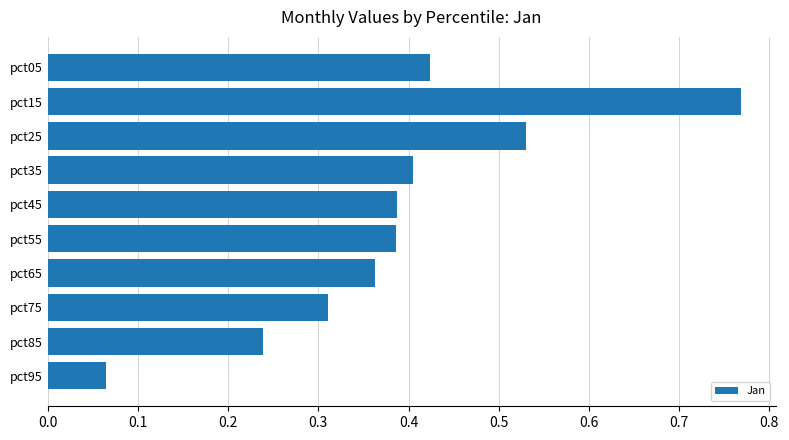

Which label corresponds to the smallest value in the chart?

pct95